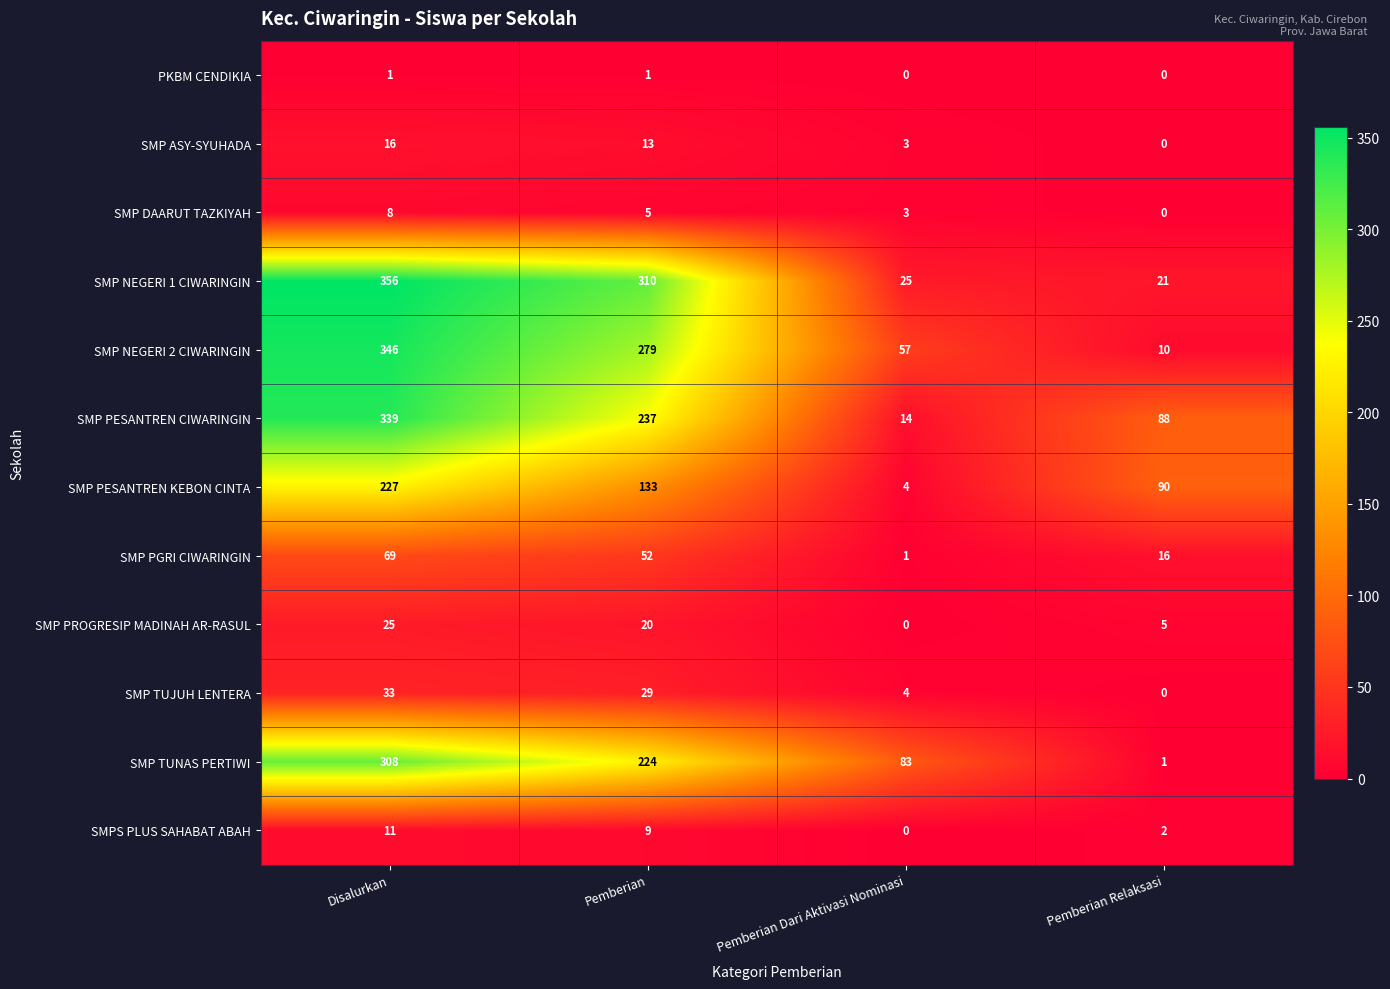

The SMP TUNAS PERTIWI series shows 1 at Pemberian Relaksasi. True or false?

True